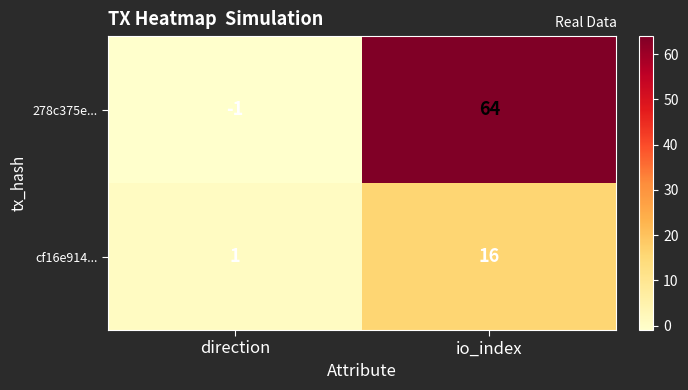

Which series has the largest total across all categories?

278c375e...